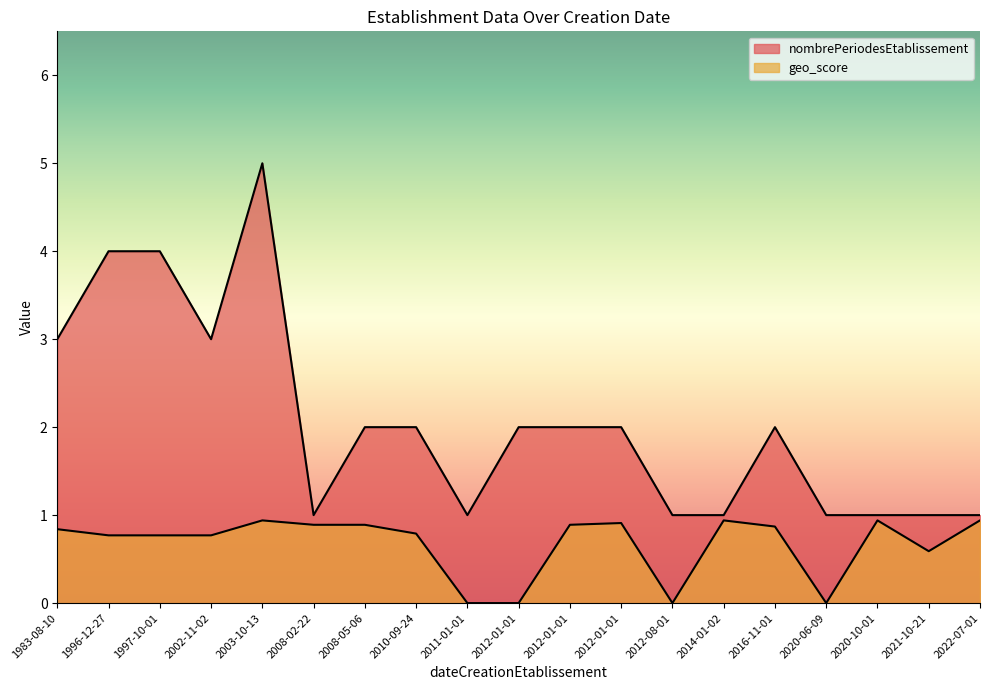

Reading left to right, what are all the values shown in this chart?

nombrePeriodesEtablissement: 2012-01-01=2.0	2012-01-01=2.0	1983-08-10=3.0	1996-12-27=4.0	2012-01-01=2.0	2014-01-02=1.0	2008-02-22=1.0	2002-11-02=3.0	2003-10-13=5.0	2008-05-06=2.0	2020-10-01=1.0	2022-07-01=1.0	2010-09-24=2.0	2012-08-01=1.0	2011-01-01=1.0	2020-06-09=1.0	2016-11-01=2.0	1997-10-01=4.0	2021-10-21=1.0
geo_score: 2012-01-01=0.0	2012-01-01=0.9	1983-08-10=0.8	1996-12-27=0.8	2012-01-01=0.9	2014-01-02=0.9	2008-02-22=0.9	2002-11-02=0.8	2003-10-13=0.9	2008-05-06=0.9	2020-10-01=0.9	2022-07-01=0.9	2010-09-24=0.8	2012-08-01=0.0	2011-01-01=0.0	2020-06-09=0.0	2016-11-01=0.9	1997-10-01=0.8	2021-10-21=0.6